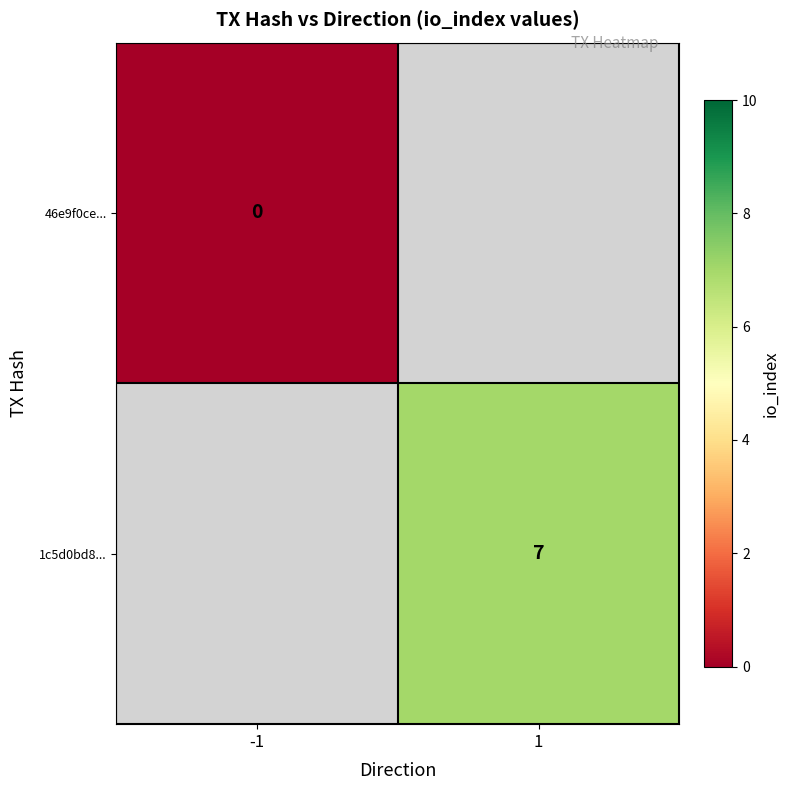

Is it true that 1c5d0bd8... equals 9.8 at 1?

False